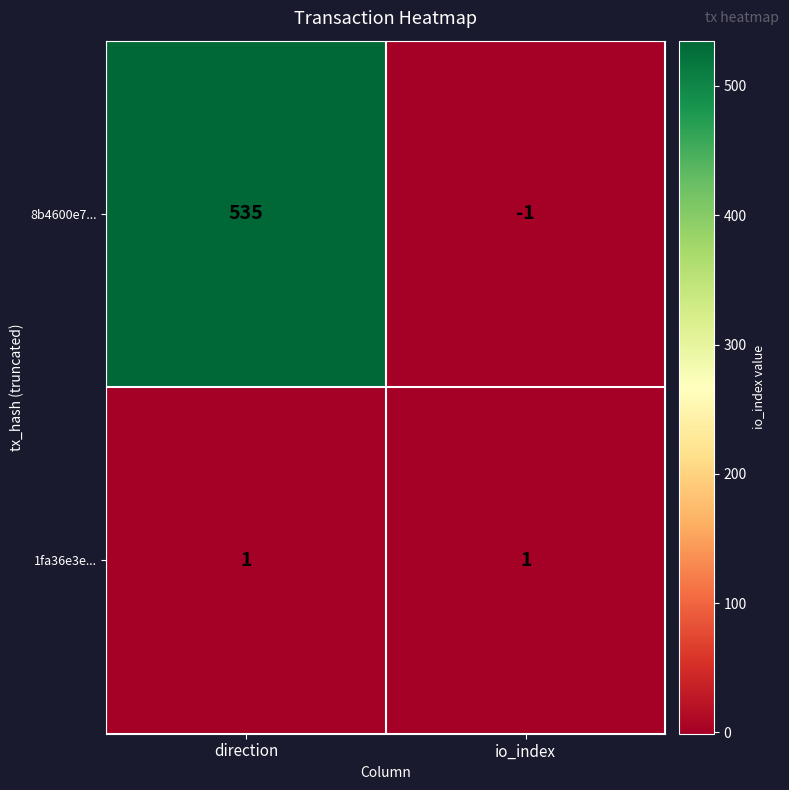

Reading left to right, list all the values displayed in this chart.

8b4600e7...: direction=535	io_index=-1
1fa36e3e...: direction=1	io_index=1